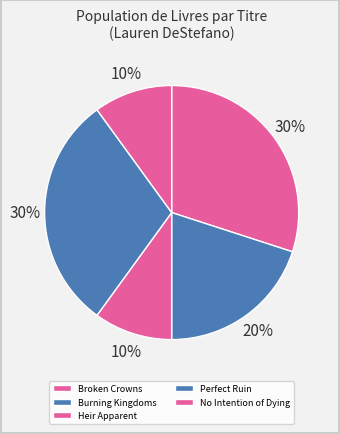

To the nearest percent, what is the combined percentage of No Intention of Dying and Heir Apparent?

20%